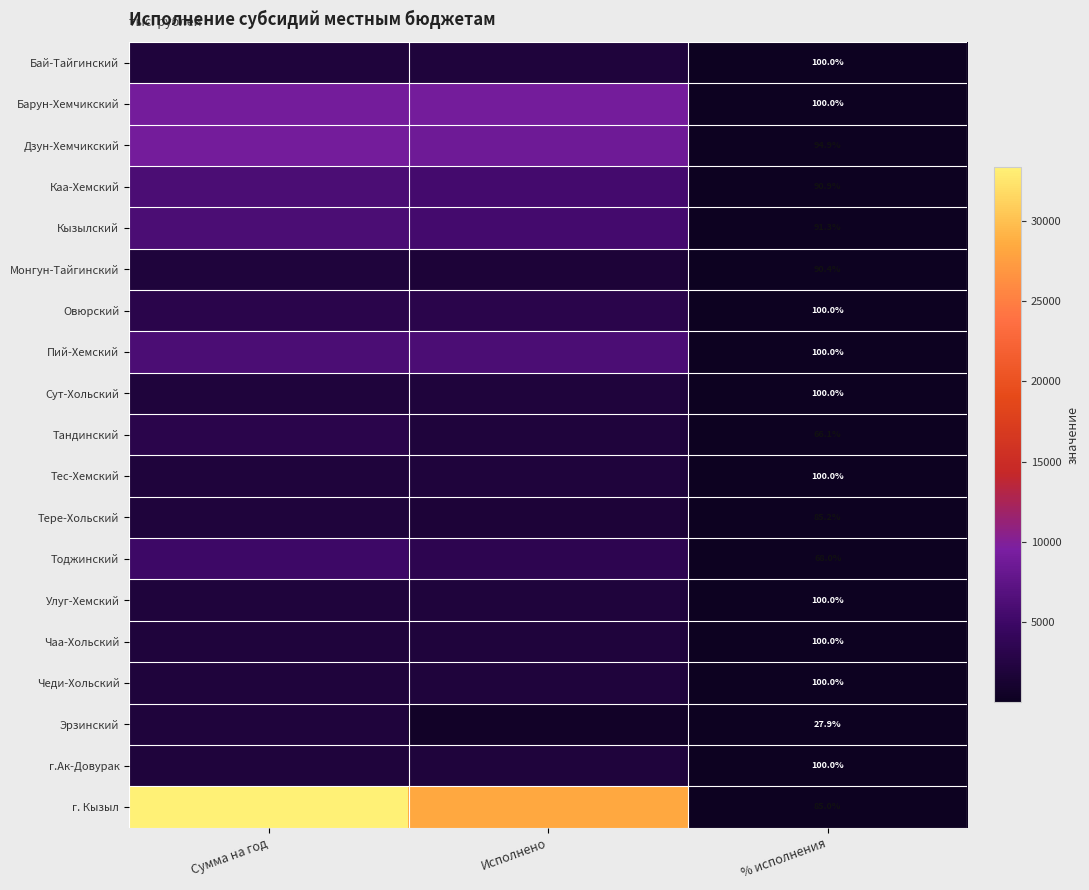

At how many categories does at least one series exceed 3948?

2